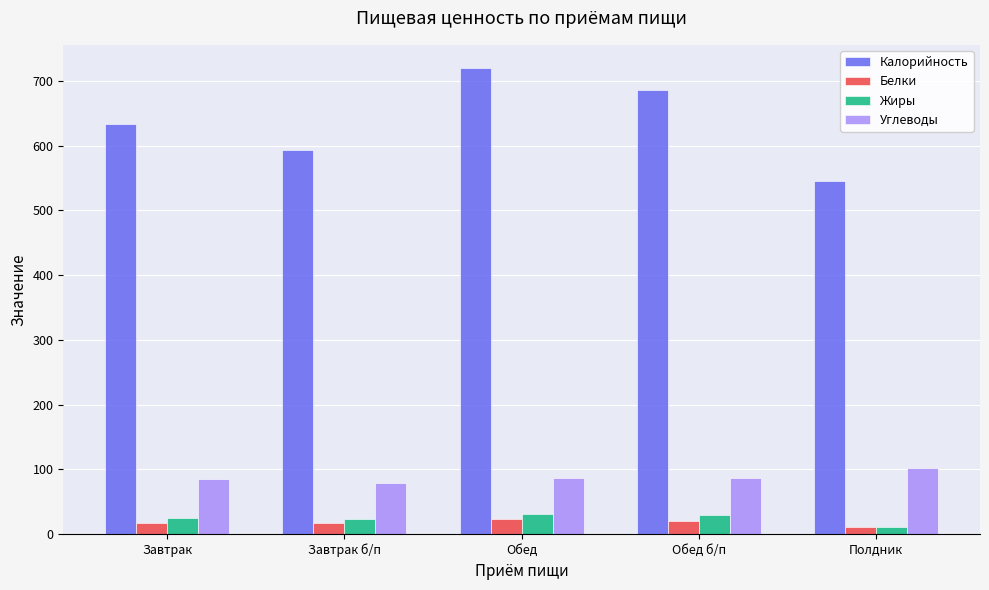

What is the minimum value for Жиры?

10.8